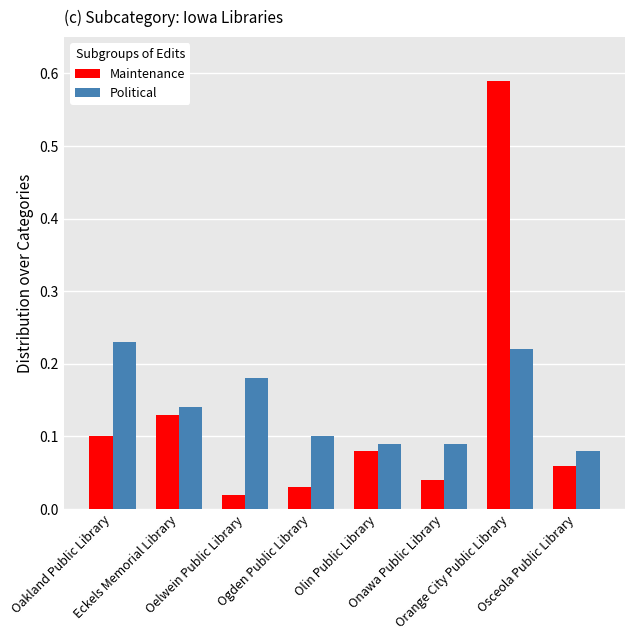

Which series has the widest spread of values?

Maintenance